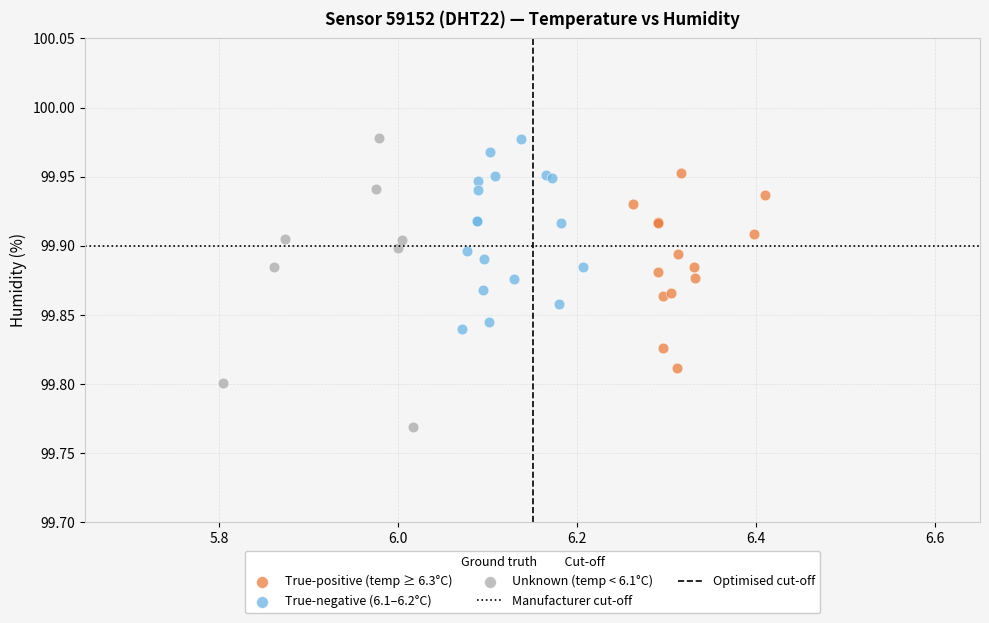

Which series contains the lowest Y value?

Unknown (temp < 6.1°C)